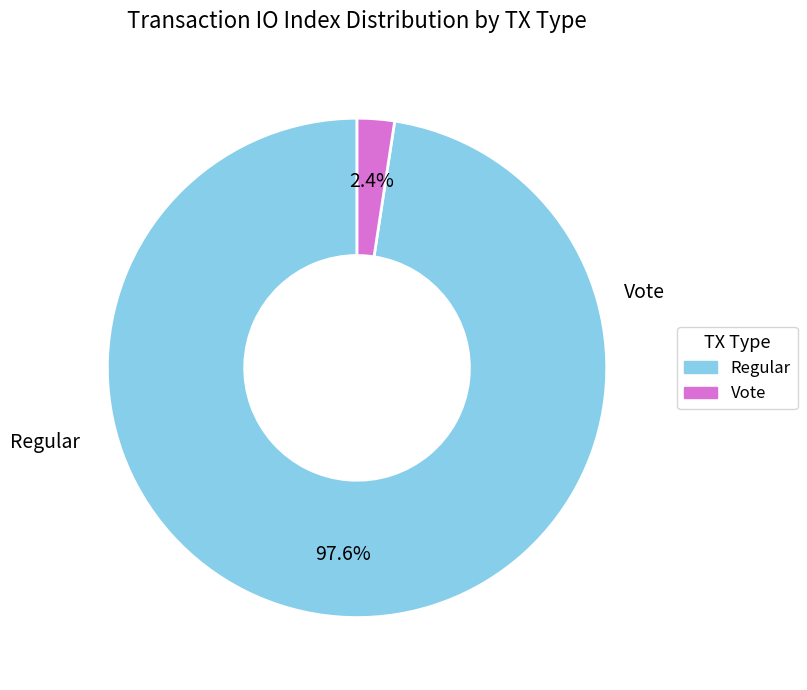

To the nearest percent, what is the difference between the Vote and Regular slice percentages?

95%